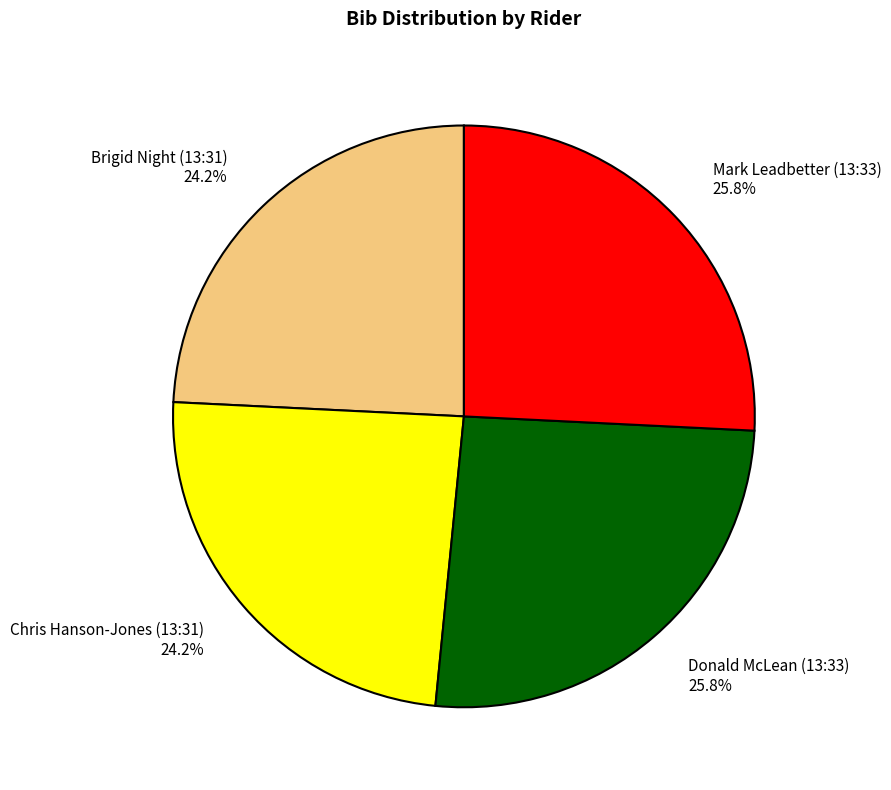

Between Chris Hanson-Jones (13:31) and Donald McLean (13:33), which is larger?

Donald McLean (13:33)